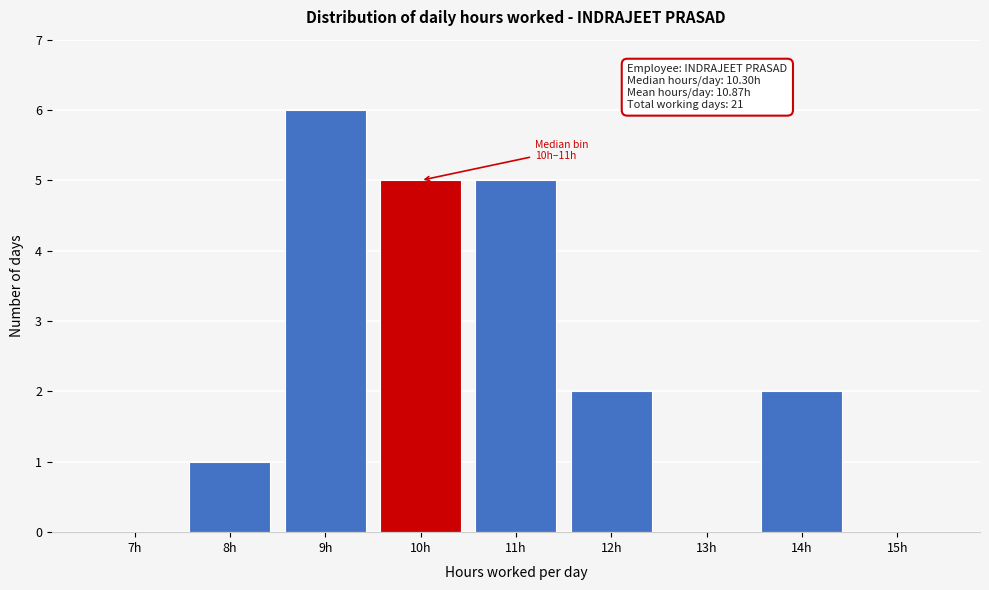

Reading left to right, extract all data points from this chart.

7h=0	8h=1	9h=6	10h=5	11h=5	12h=2	13h=0	14h=2	15h=0